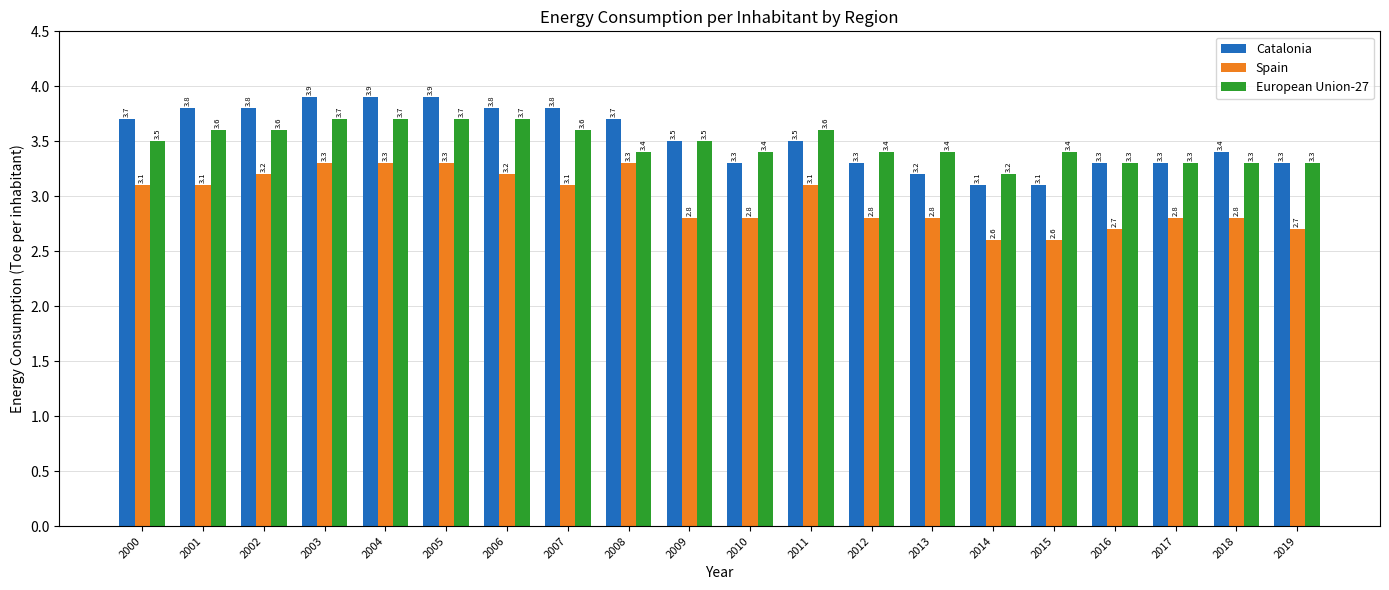

What is the minimum value for European Union-27?

3.2